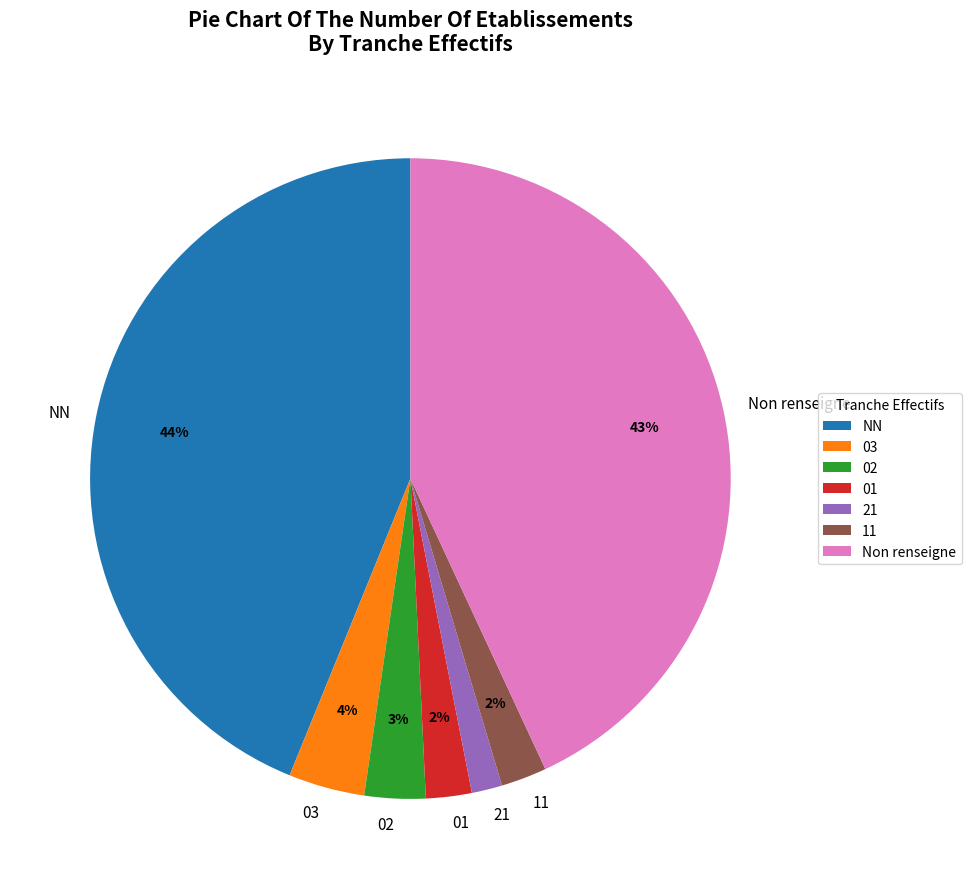

Which slice is the largest?

NN